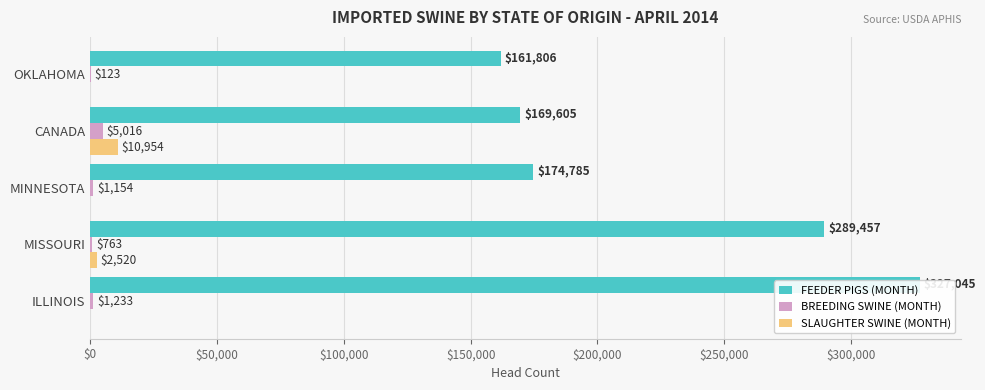

What is the difference between the maximum and minimum values in the FEEDER PIGS (MONTH) series?

165239